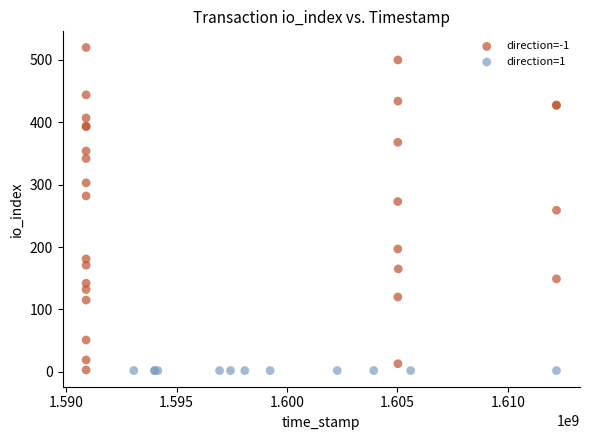

Which series reaches the maximum Y coordinate?

direction=-1